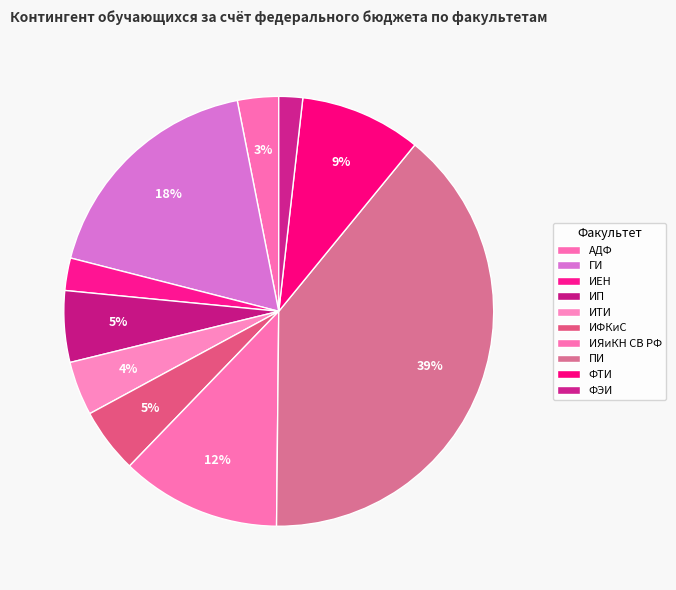

To the nearest percent, what percentage of the pie is ИФКиС?

5%